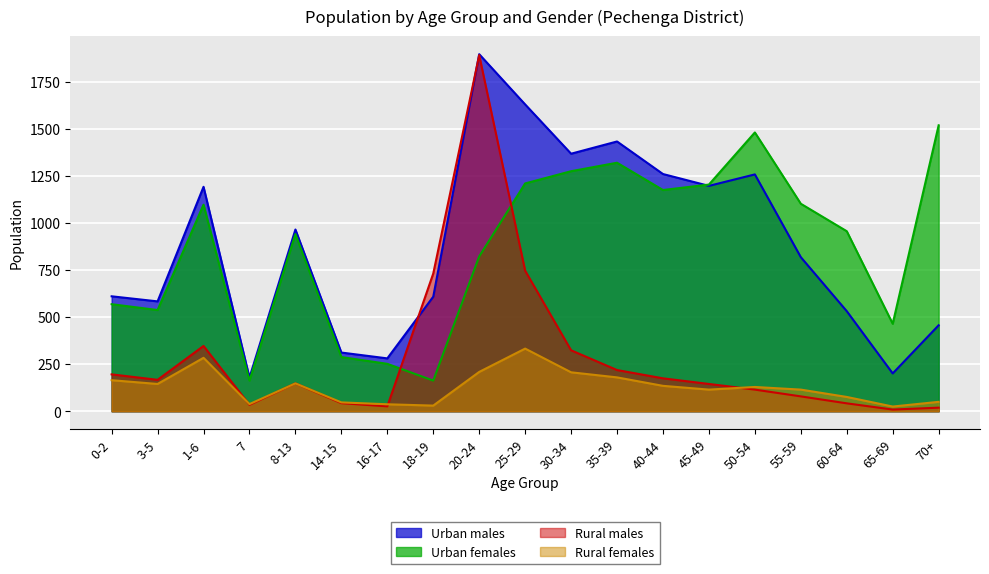

Is it true that Urban females equals 1176 at 40-44?

True